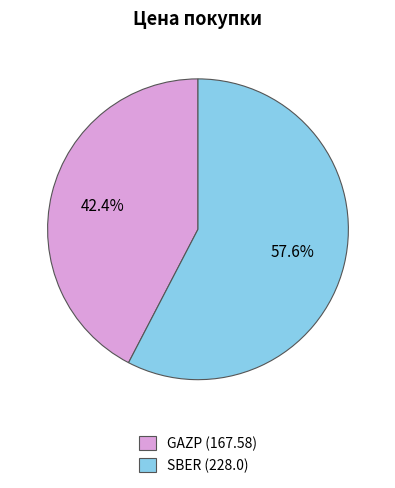

Is it true that GAZP is 33% of the pie?

False